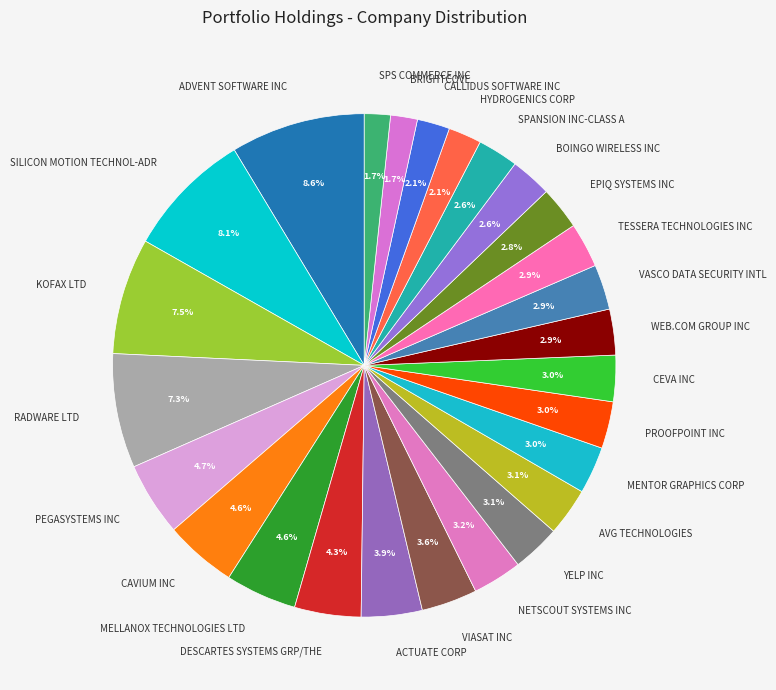

Does VASCO DATA SECURITY INTL represent more than half of the total?

No